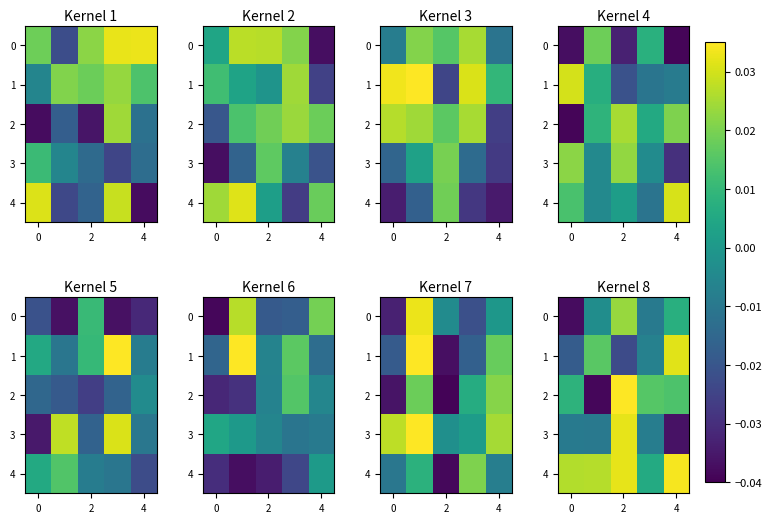

How many negative values does the 2 series have?

1